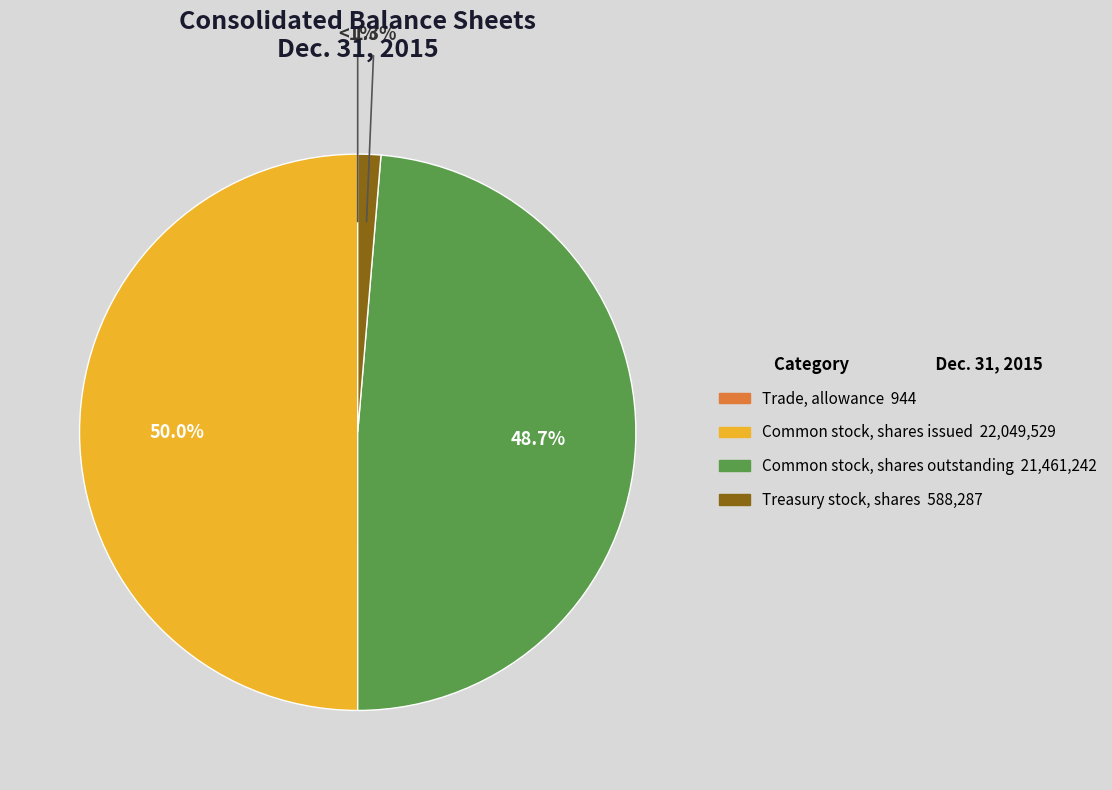

Which slice is the largest?

Common stock, shares issued